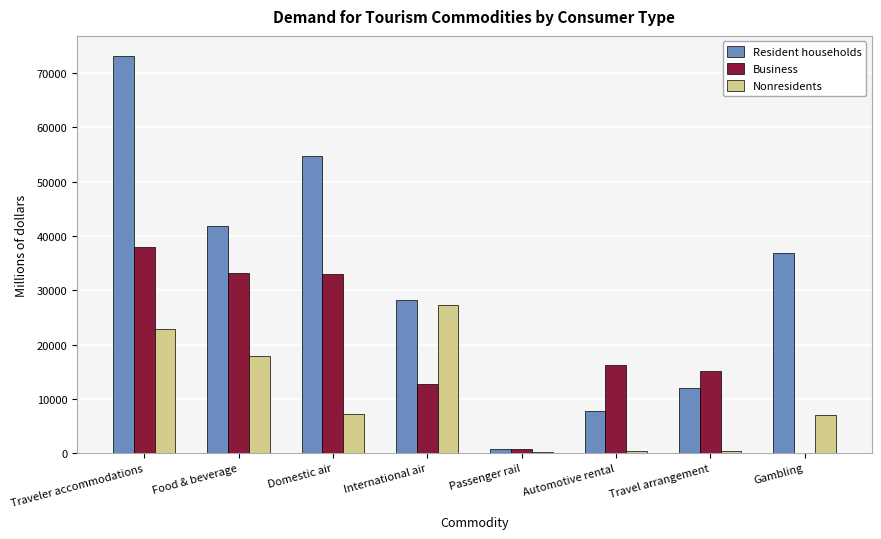

What is the total value across all series at Domestic air?

94948